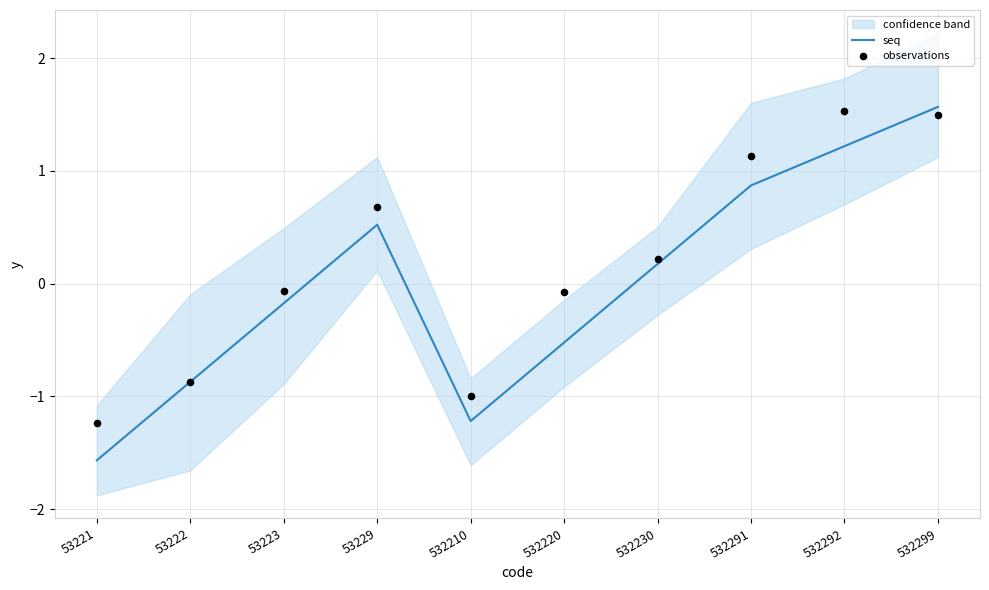

Is the value of seq at 532220 greater than the value of observations at 532292?

No